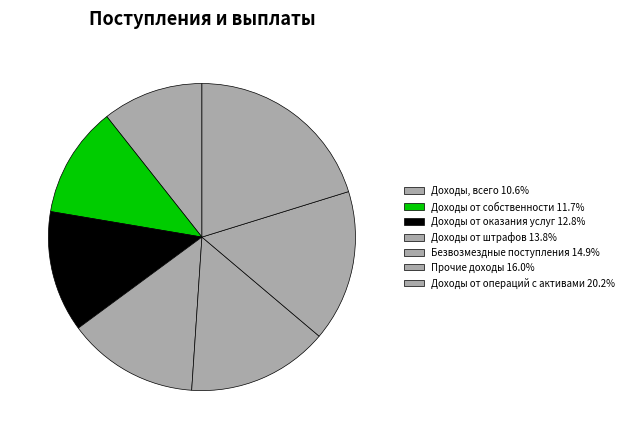

To the nearest percent, what percentage of the pie is Доходы от оказания услуг?

13%